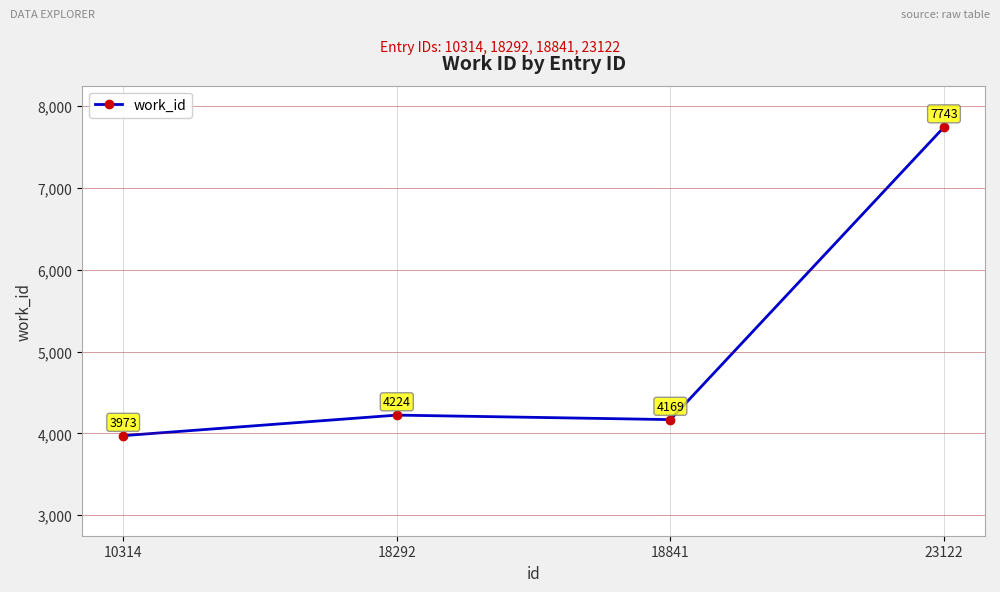

What is the change in value from 18292 to 18841?

-55